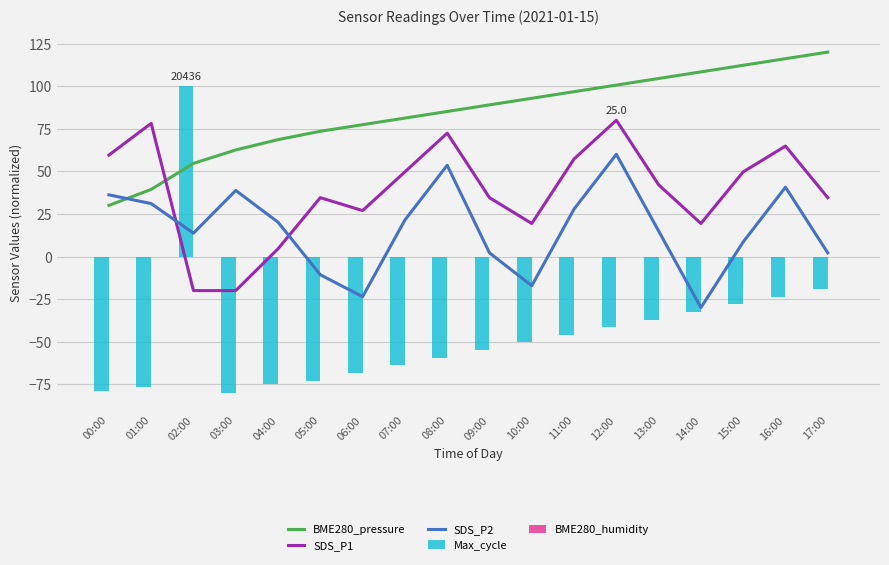

What is the sum of the Max_cycle values at 04:00 and 10:00?

-125.1